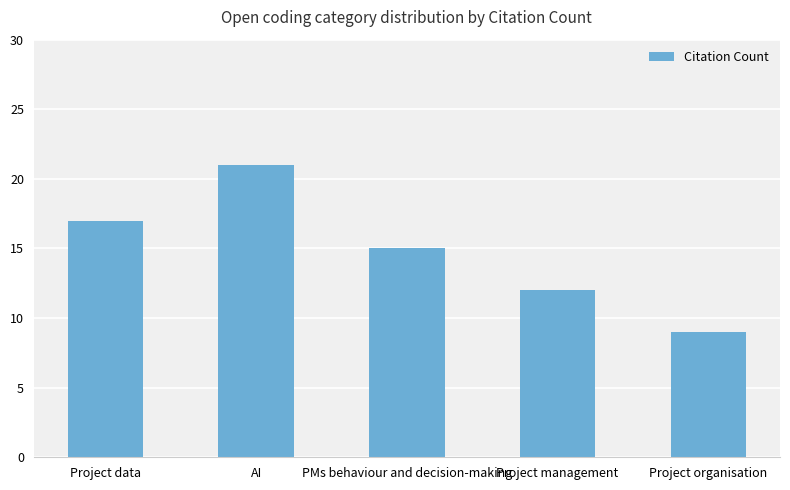

At which label is the value closest to 15?

PMs behaviour and decision-making